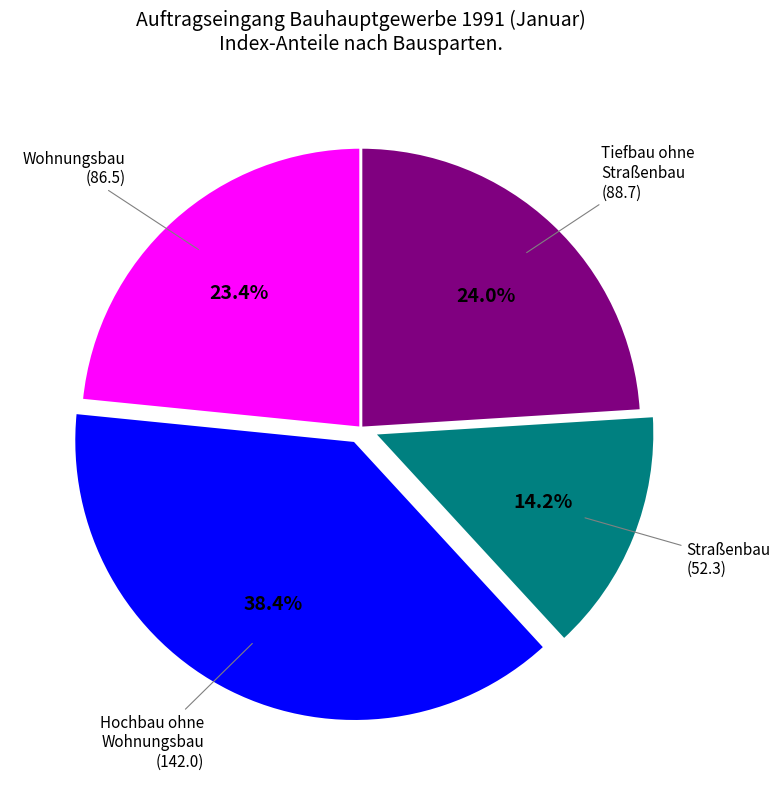

Rank the categories by value from lowest to highest.

Straßenbau (52.3), Wohnungsbau (86.5), Tiefbau ohne Straßenbau (88.7), Hochbau ohne Wohnungsbau (142.0)